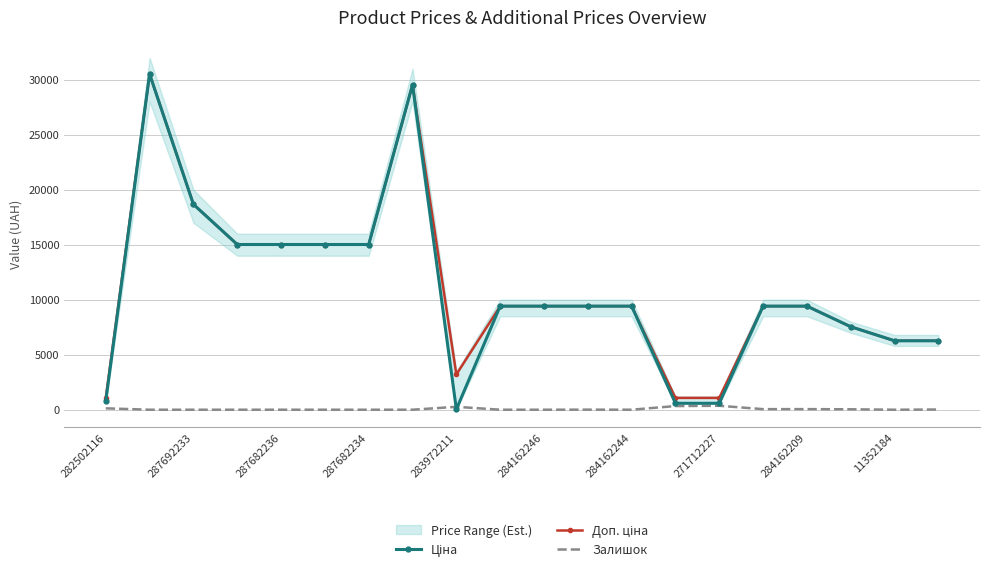

At which label does Залишок first exceed 1?

282502116